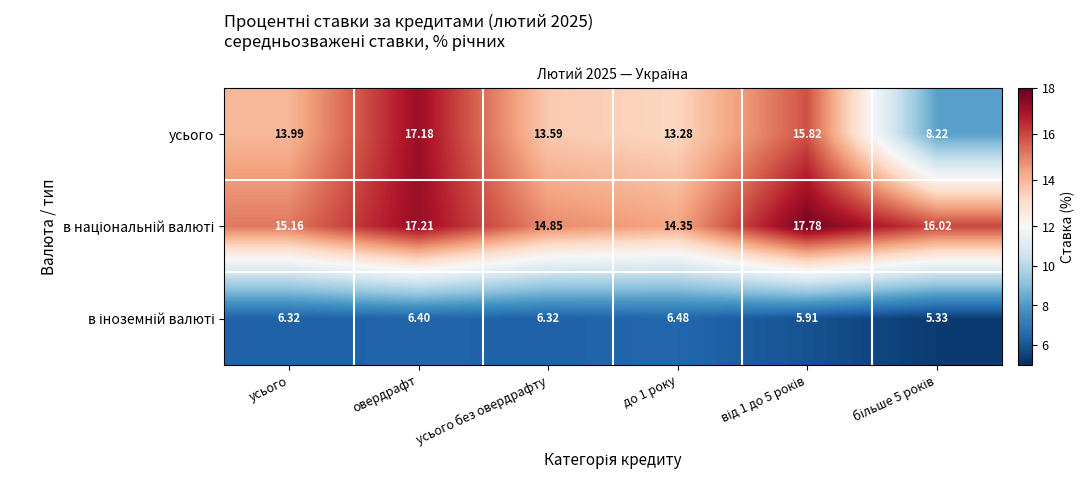

Which series has the largest range (max minus min)?

усього